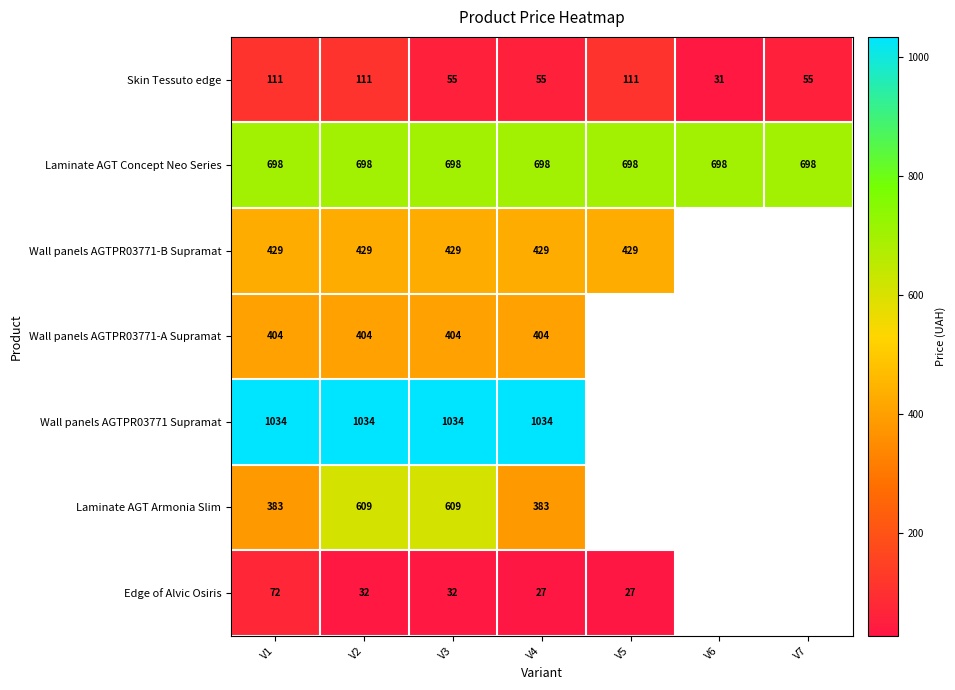

Which series changed the most between V2 and V4?

Laminate AGT Armonia Slim